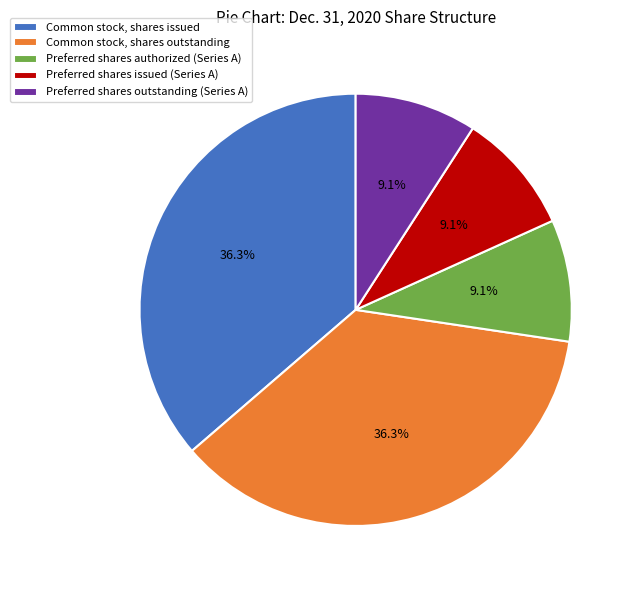

What is the ratio of the value at Preferred shares authorized (Series A) to the value at Common stock, shares issued?

0.3